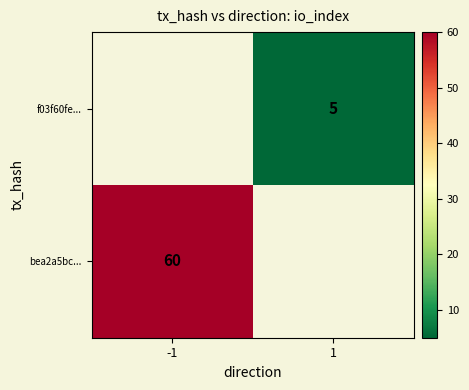

Is it true that f03f60fe... equals 5 at 1?

True